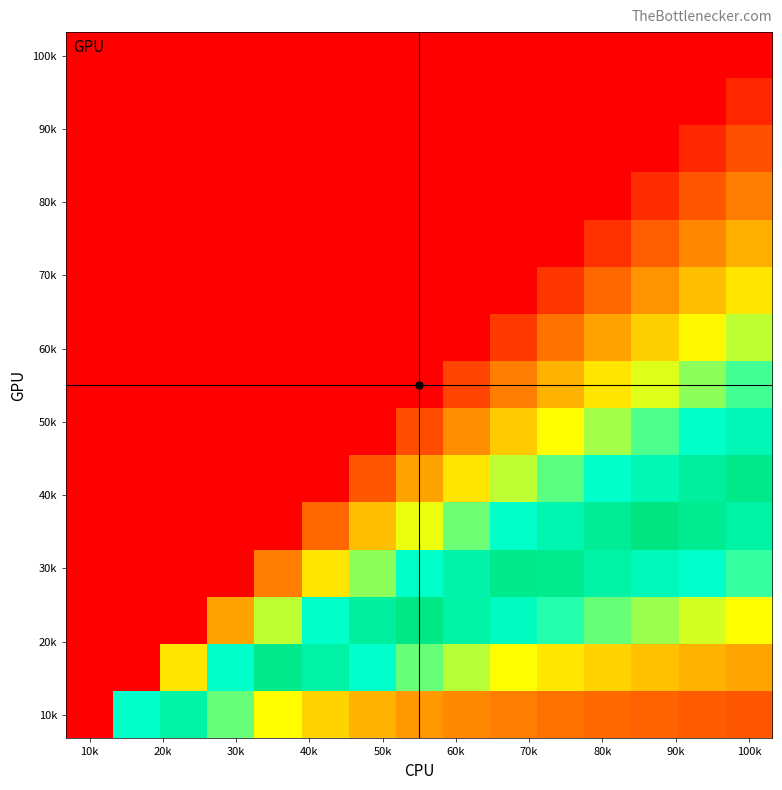

At which category is the sum across all series the highest?

10k